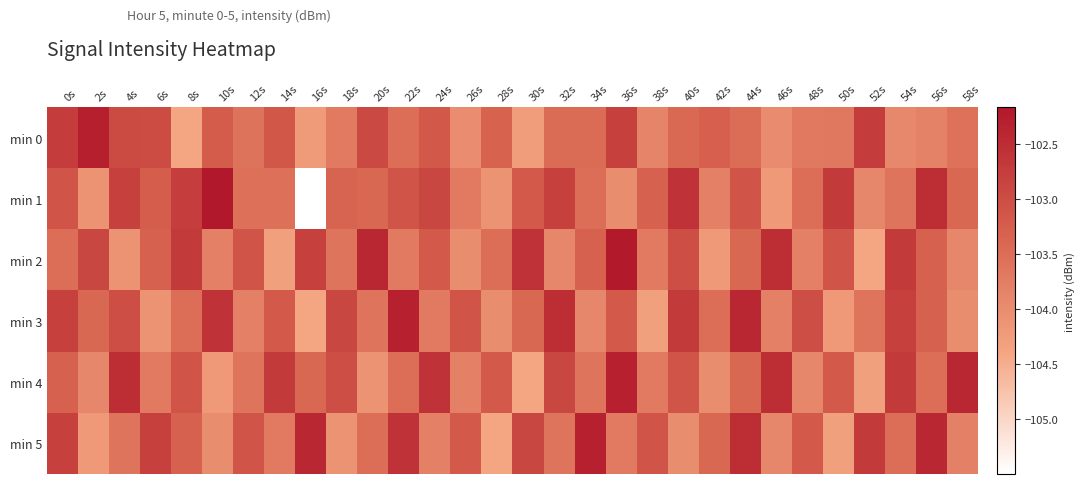

At which category does the chart reach its peak across all series?

10s